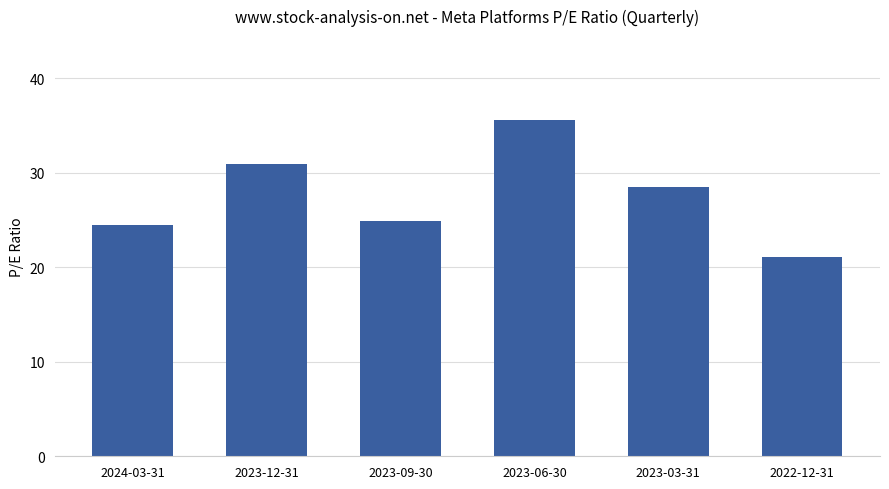

Reading right to left, extract all data points from this chart.

2022-12-31=21.1	2023-03-31=28.5	2023-06-30=35.6	2023-09-30=24.9	2023-12-31=31.0	2024-03-31=24.5